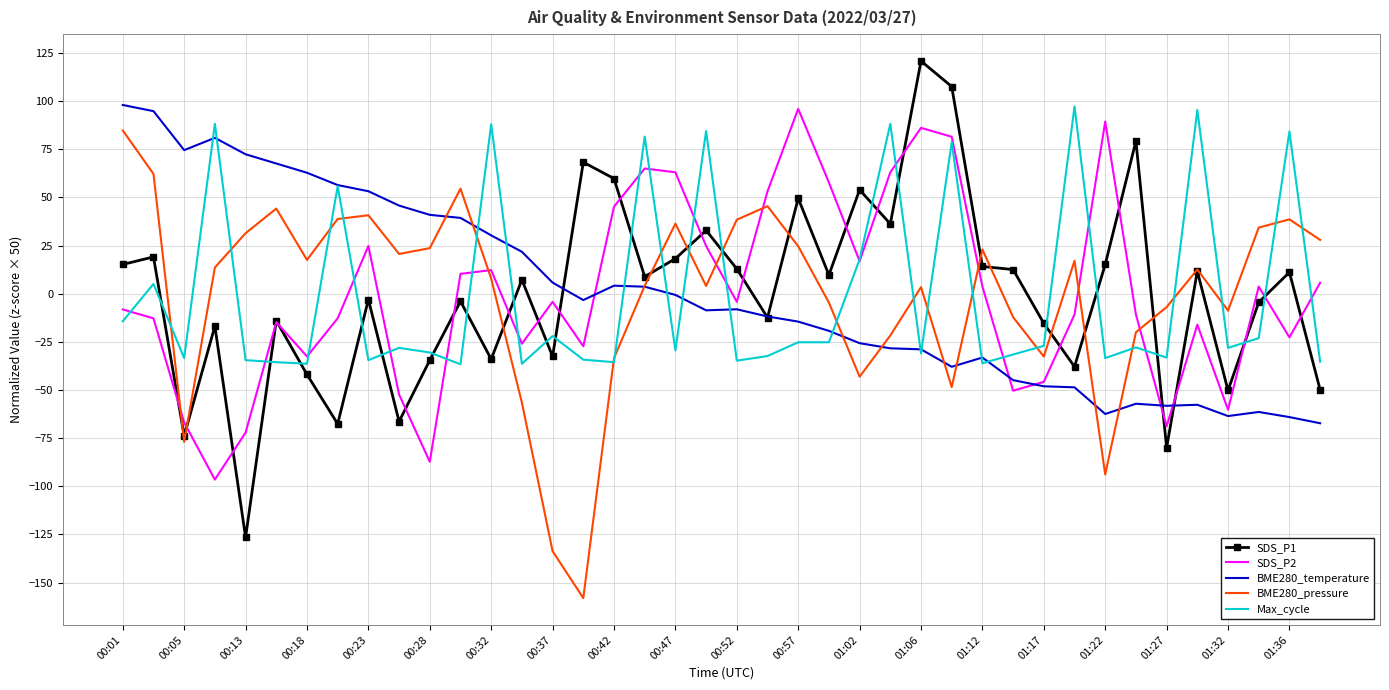

What is the difference between the maximum and second lowest values in the BME280_temperature series?

162.1